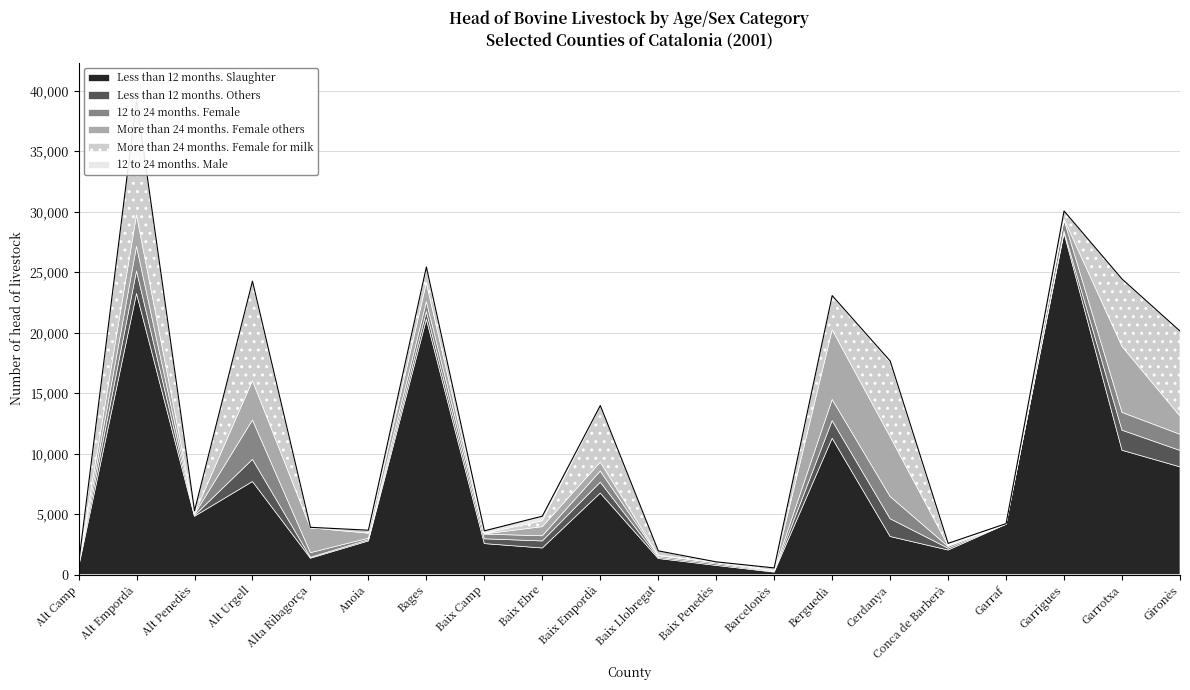

Where does the More than 24 months. Female for milk series first go above 485?

Alt Empordà